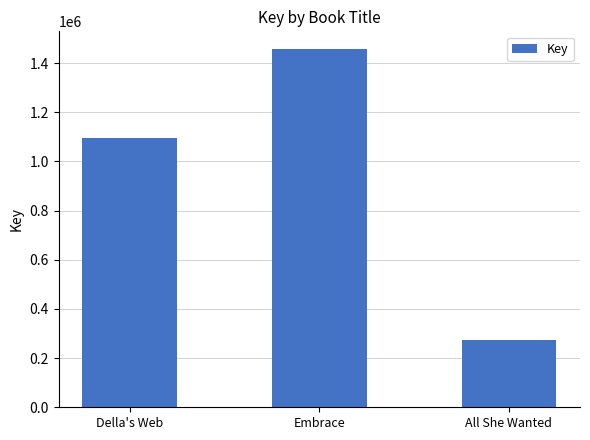

What is the approximate value at All She Wanted, to the nearest 50?

274300